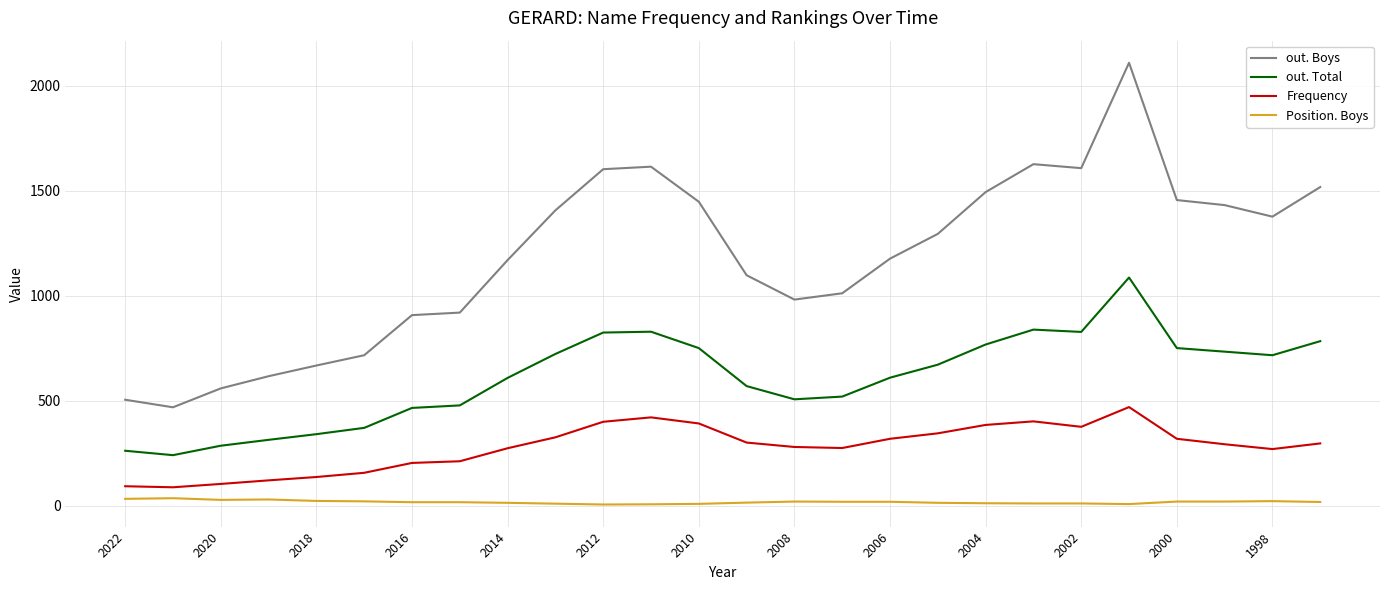

Which series has the largest total across all categories?

out. Boys